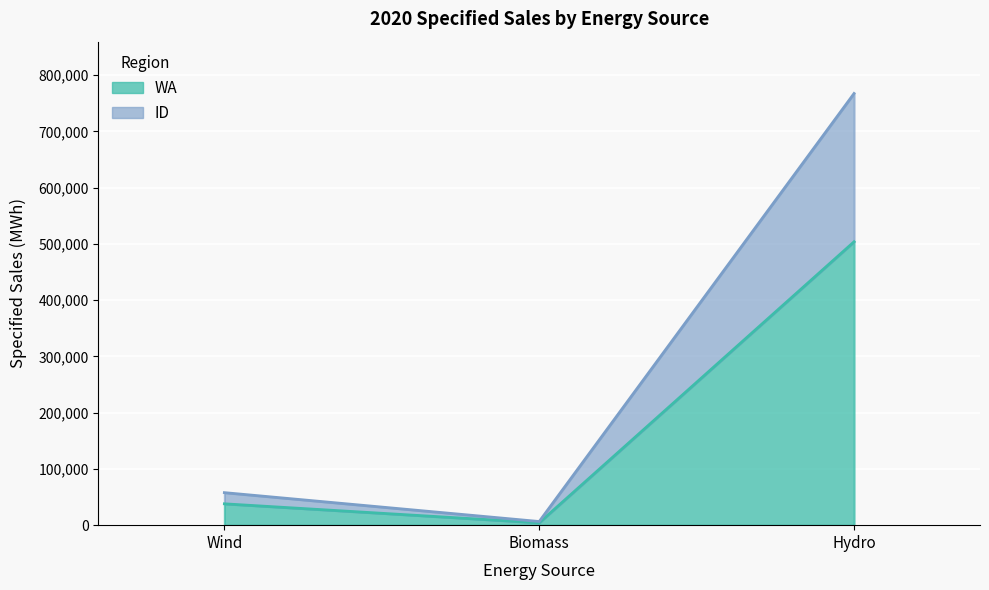

At which label is ID closest to 386890?

Wind